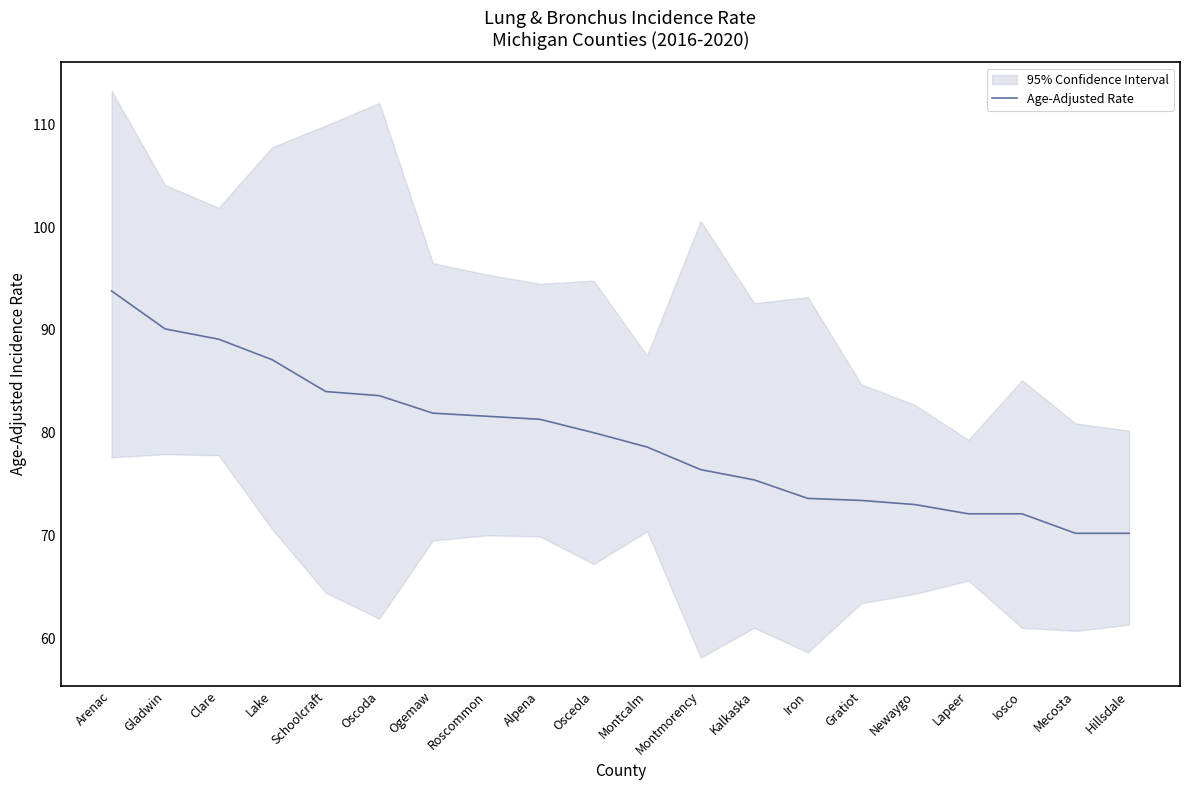

What position from the right is Oscoda?

15